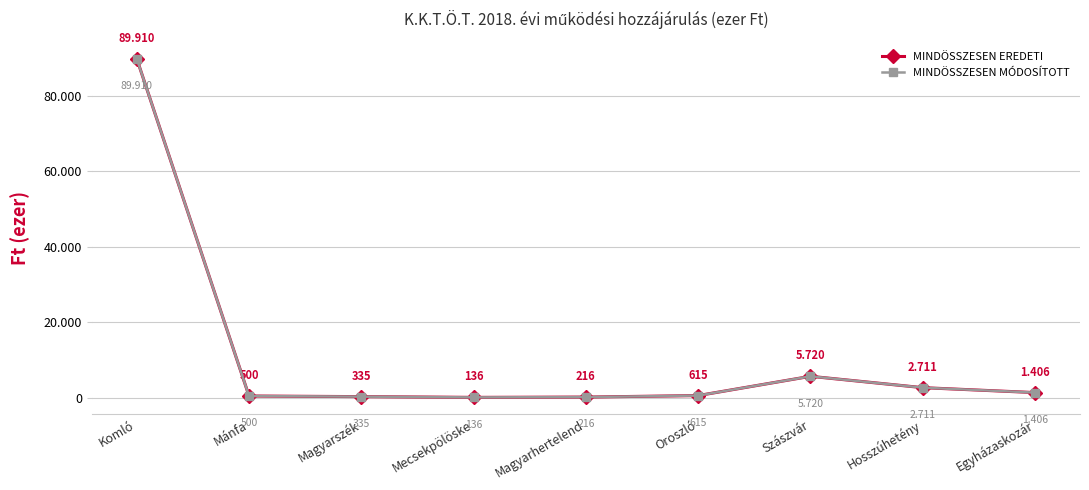

Does the chart have visible grid lines?

Yes